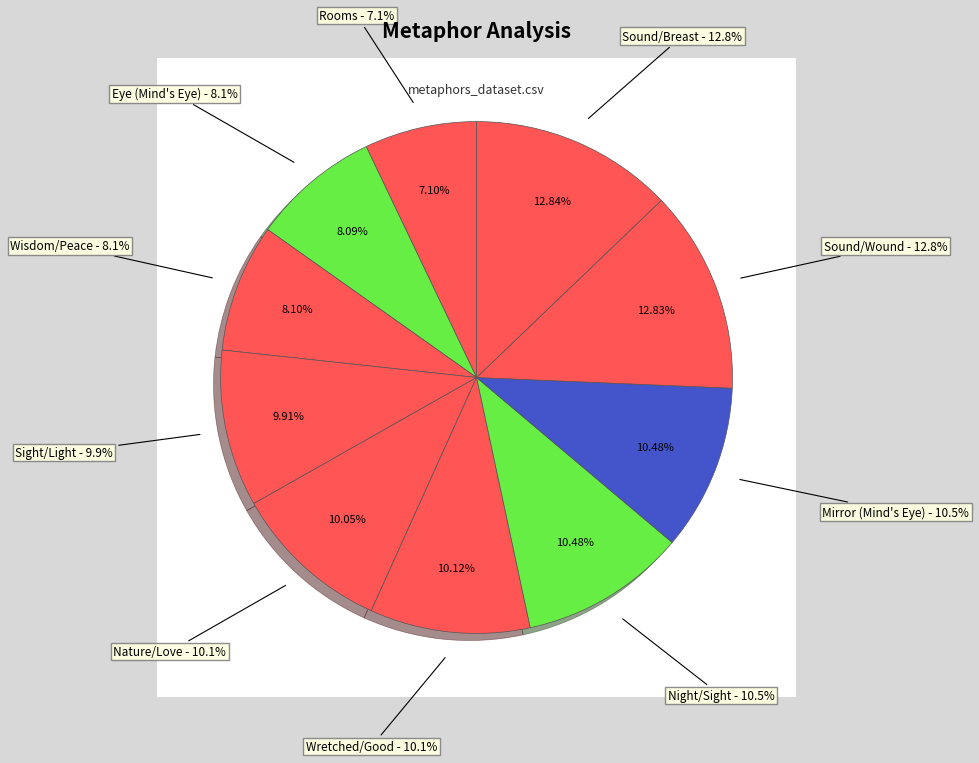

What is the smallest slice in the pie chart?

Rooms